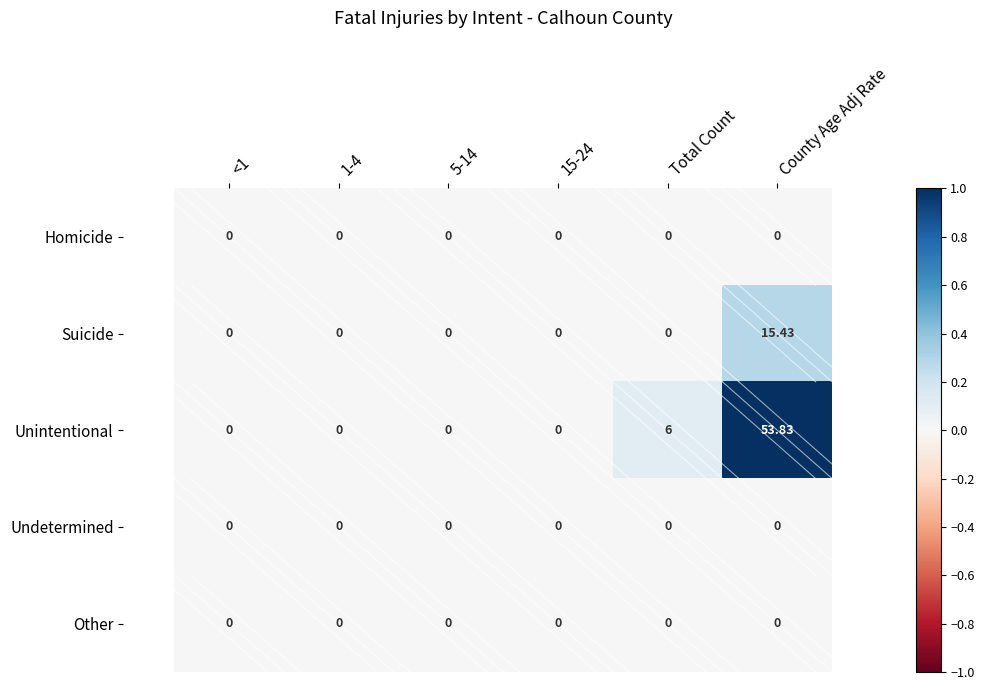

Which series has the largest total across all categories?

Unintentional